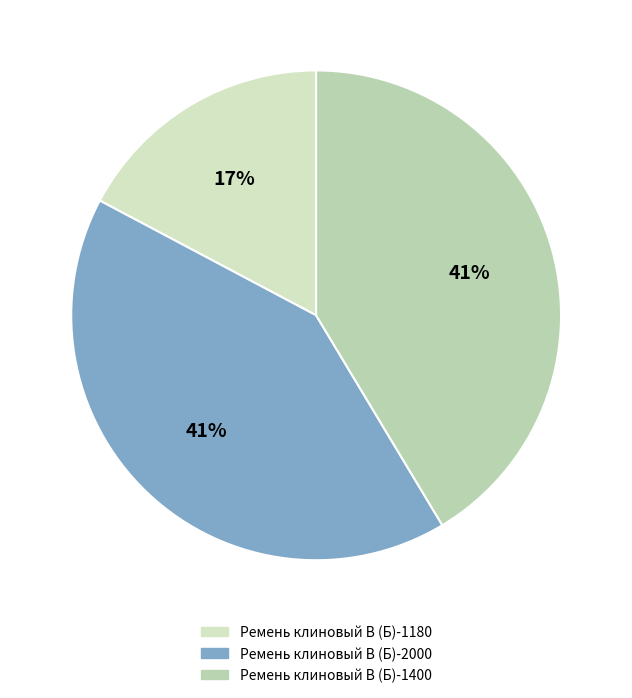

What portion of the pie excludes Ремень клиновый В (Б)-1180?

82.8%